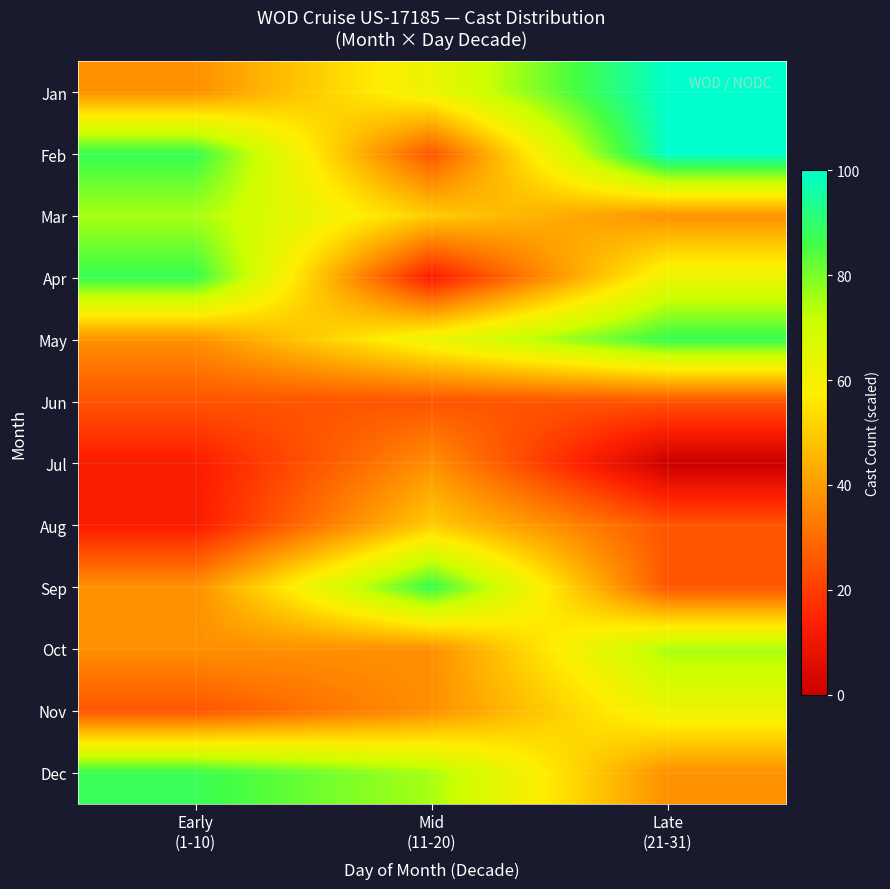

Reading left to right, extract all data points from this chart.

Jan: Early
(1-10)=37.5	Mid
(11-20)=62.5	Late
(21-31)=100.0
Feb: Early
(1-10)=87.5	Mid
(11-20)=25.0	Late
(21-31)=100.0
Mar: Early
(1-10)=75.0	Mid
(11-20)=50.0	Late
(21-31)=37.5
Apr: Early
(1-10)=87.5	Mid
(11-20)=12.5	Late
(21-31)=62.5
May: Early
(1-10)=37.5	Mid
(11-20)=62.5	Late
(21-31)=87.5
Jun: Early
(1-10)=25.0	Mid
(11-20)=25.0	Late
(21-31)=25.0
Jul: Early
(1-10)=12.5	Mid
(11-20)=37.5	Late
(21-31)=0.0
Aug: Early
(1-10)=12.5	Mid
(11-20)=50.0	Late
(21-31)=25.0
Sep: Early
(1-10)=37.5	Mid
(11-20)=87.5	Late
(21-31)=25.0
Oct: Early
(1-10)=37.5	Mid
(11-20)=37.5	Late
(21-31)=75.0
Nov: Early
(1-10)=25.0	Mid
(11-20)=37.5	Late
(21-31)=62.5
Dec: Early
(1-10)=87.5	Mid
(11-20)=75.0	Late
(21-31)=37.5